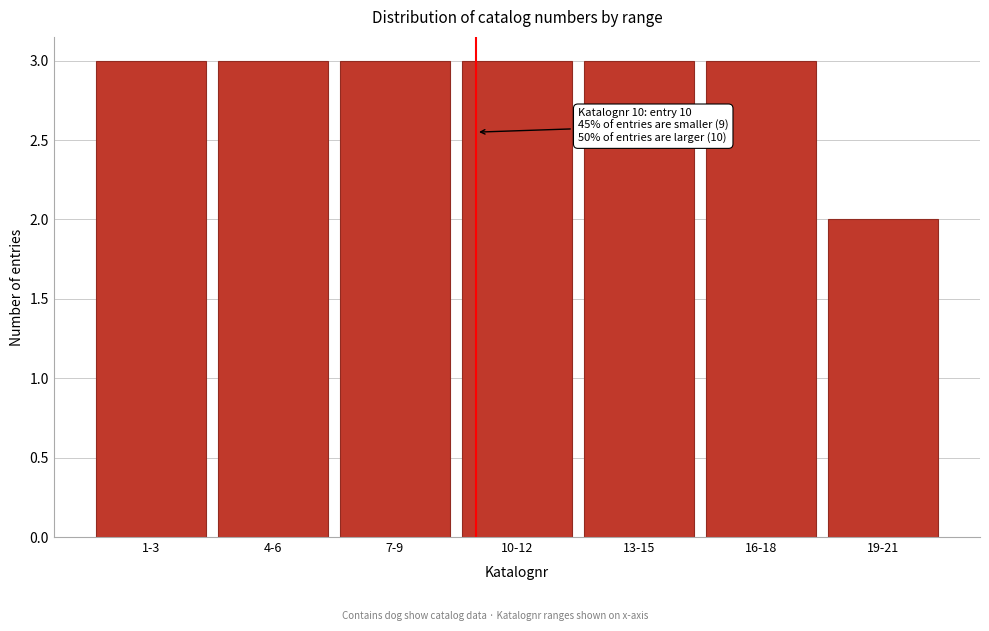

Reading left to right, what are all the values shown in this chart?

3	3	3	3	3	3	2